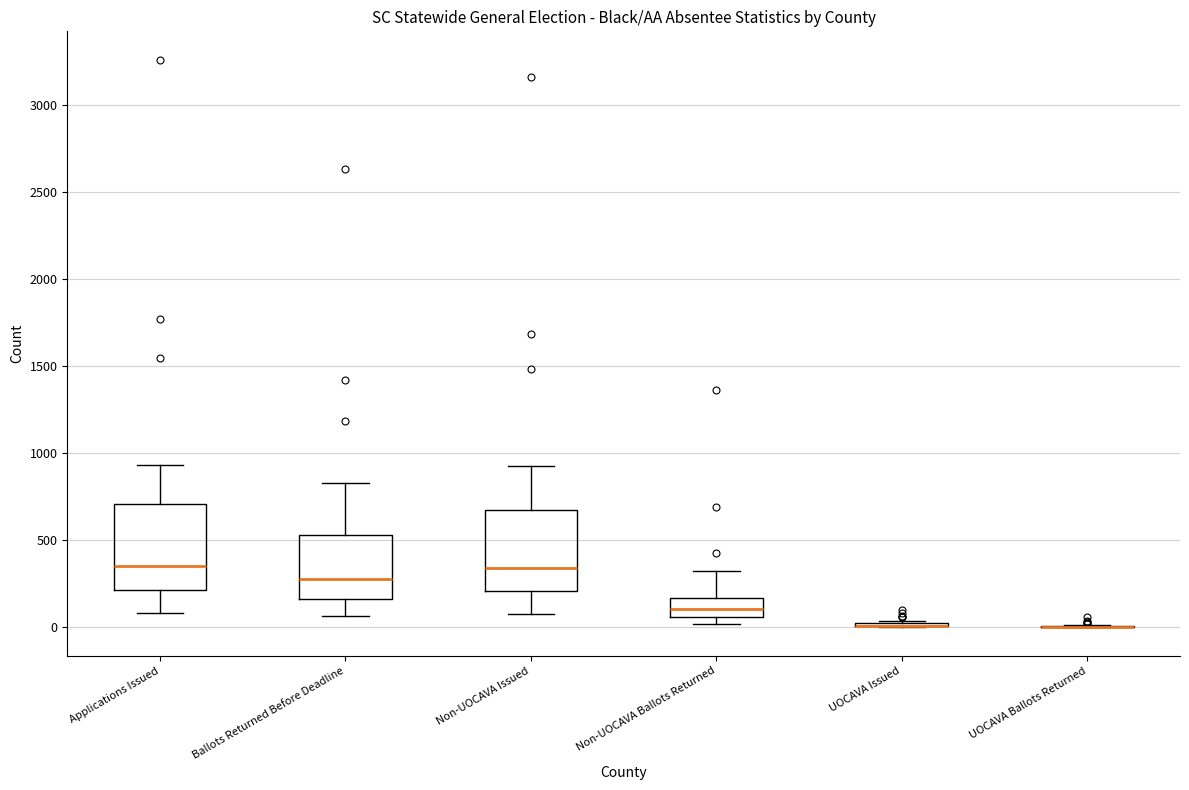

Reading left to right, read every box against the y-axis: the position of its median line, the range the box covers, and the ends of its whiskers. The values are not printed on the chart, so give them approximately, as read against the axis.

Applications Issued: median 350, box 200 to 700, whiskers 100 to 950
Ballots Returned Before Deadline: median 300, box 150 to 550, whiskers 50 to 850
Non-UOCAVA Issued: median 350, box 200 to 650, whiskers 100 to 950
Non-UOCAVA Ballots Returned: median 100, box 50 to 150, whiskers 0 to 350
UOCAVA Issued: box collapsed to a line at 0, whiskers 0 to 50
UOCAVA Ballots Returned: box collapsed to a line at 0, whiskers 0 to 0